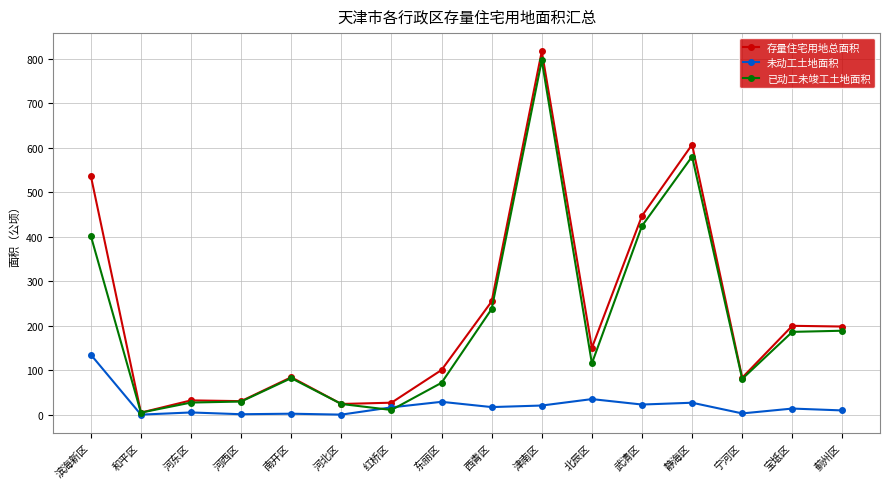

How many values in the 未动工土地面积 series are below 16?

8